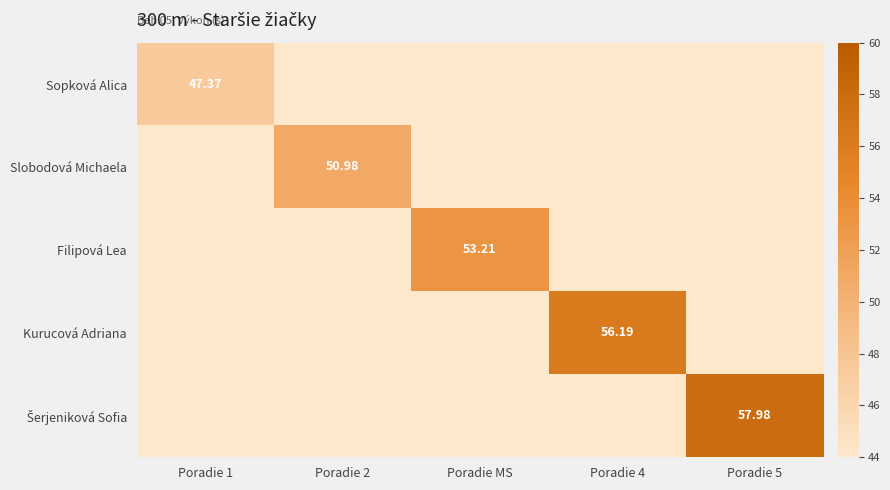

What is the total value across all series at Poradie 1?

223.4